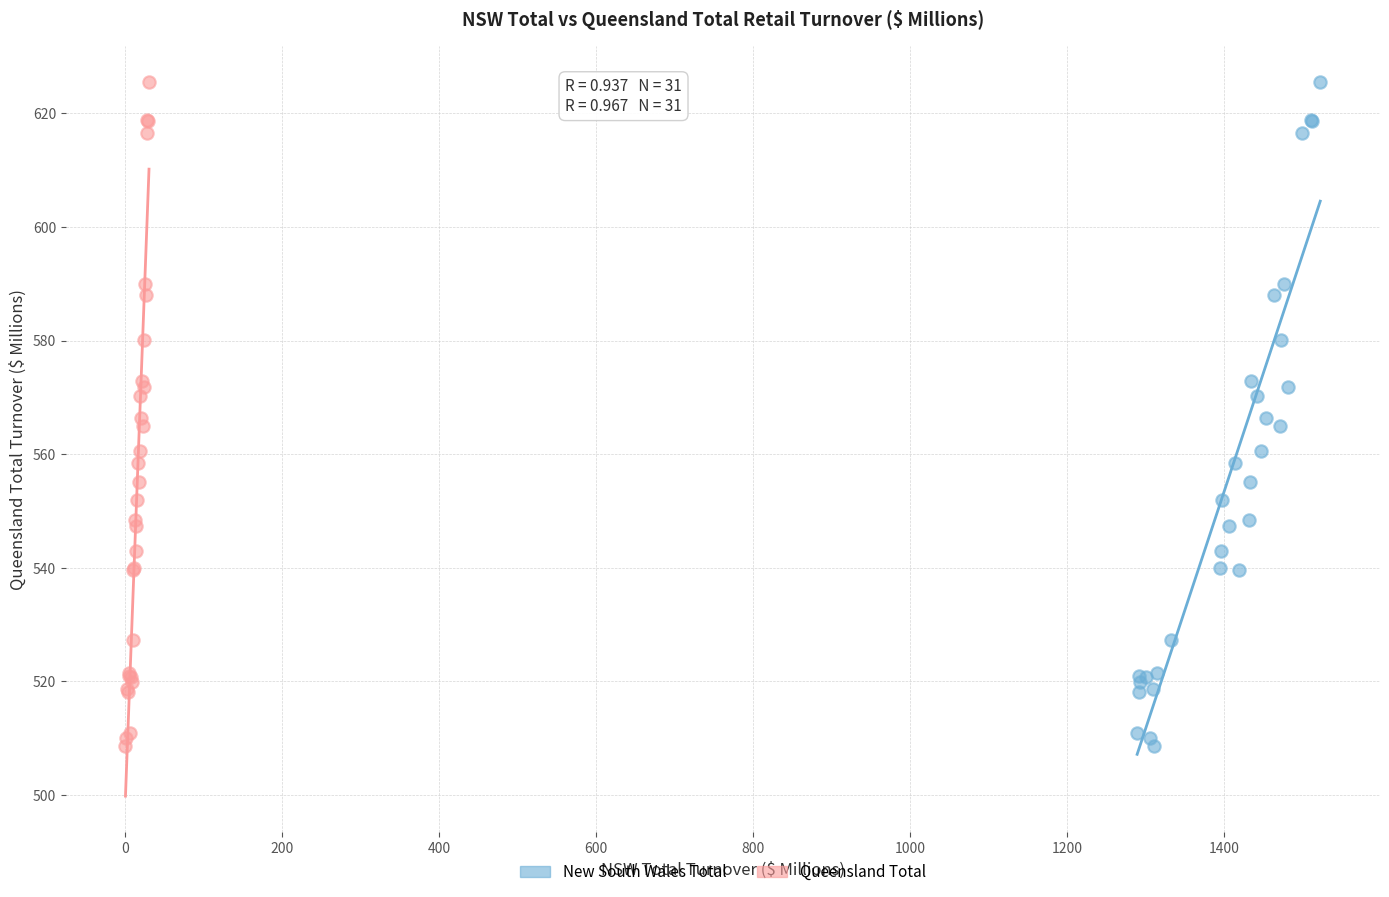

What are all the series names shown in the legend?

New South Wales Total, Queensland Total